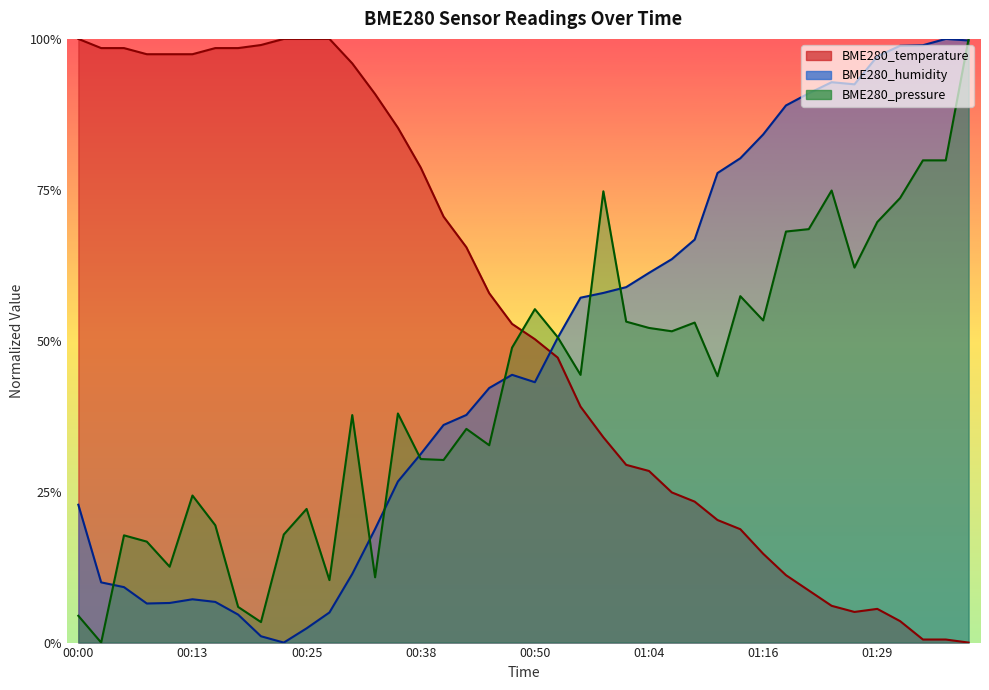

True or false: BME280_humidity and BME280_temperature intersect in this chart.

True